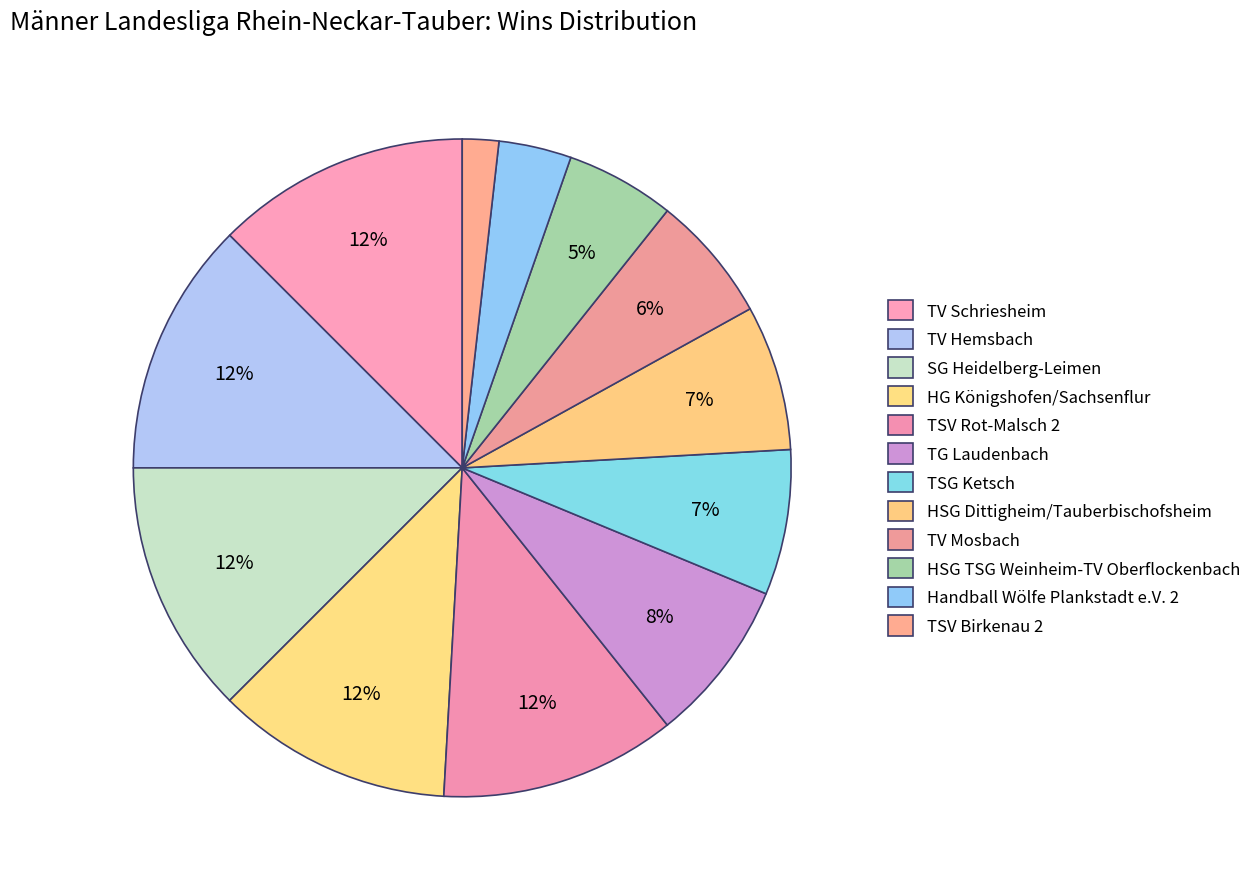

What is the total percentage of TSG Ketsch and TV Hemsbach?

19.6%